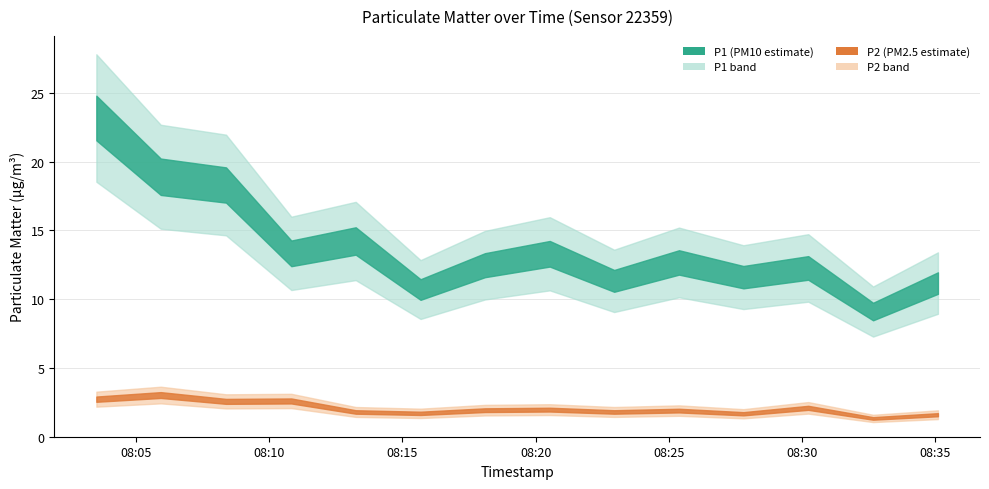

True or false: P2 and P1 intersect in this chart.

False